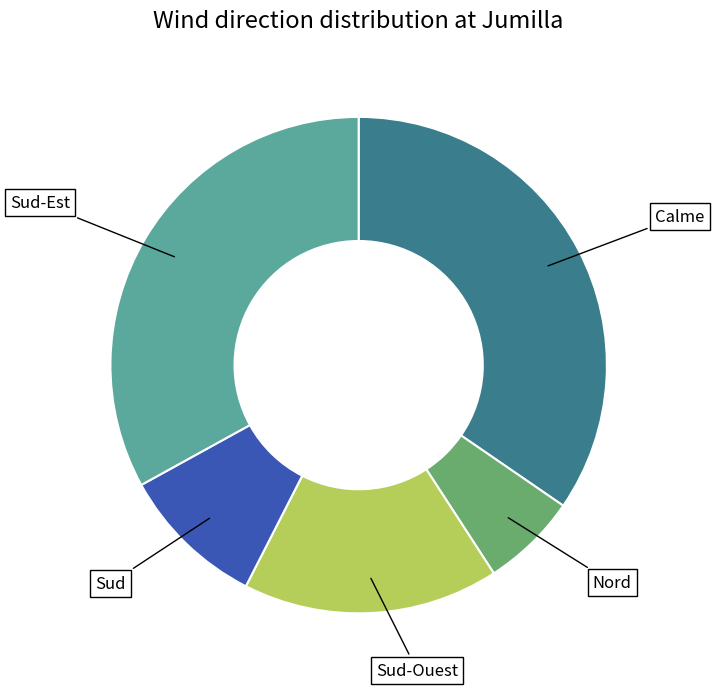

Does any single category account for the majority?

No